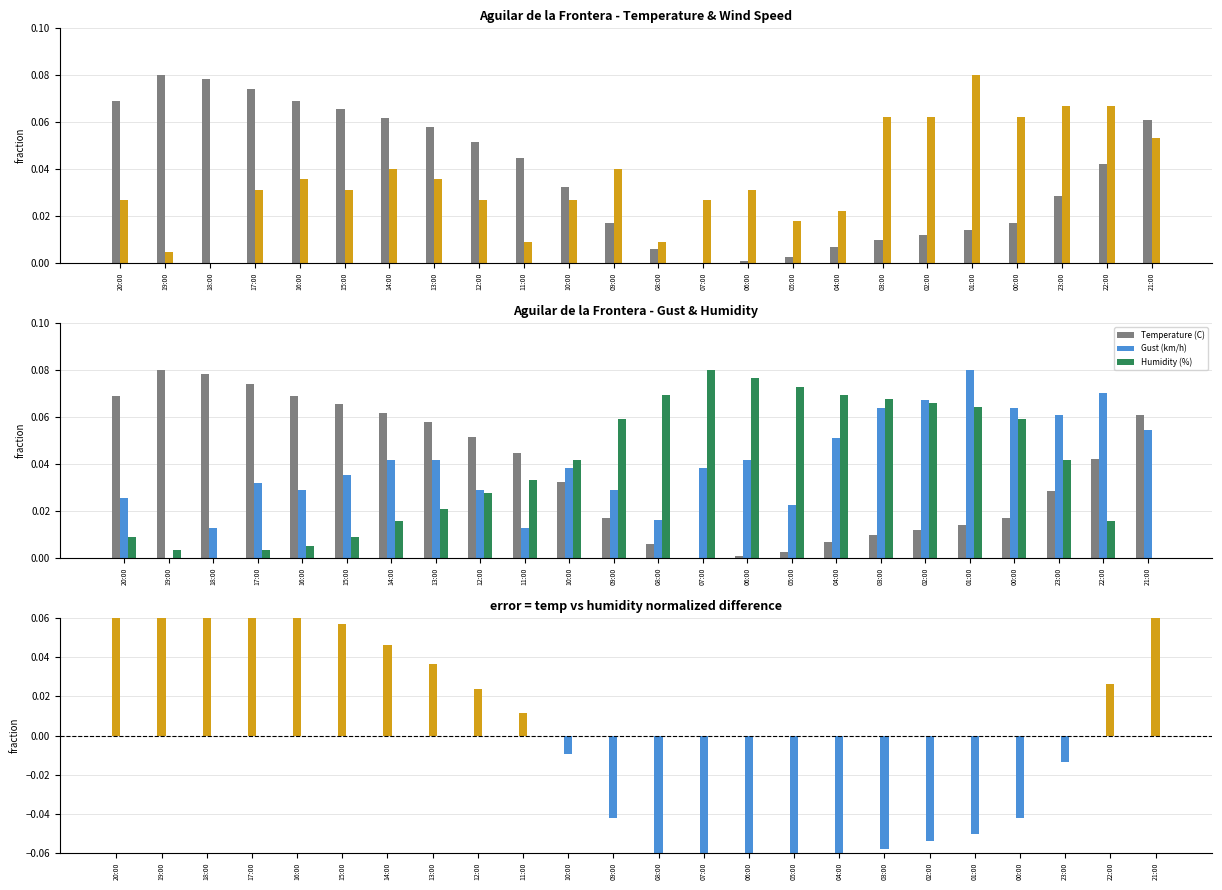

Which series has the largest range (max minus min)?

Temp - Humidity (normalized diff)